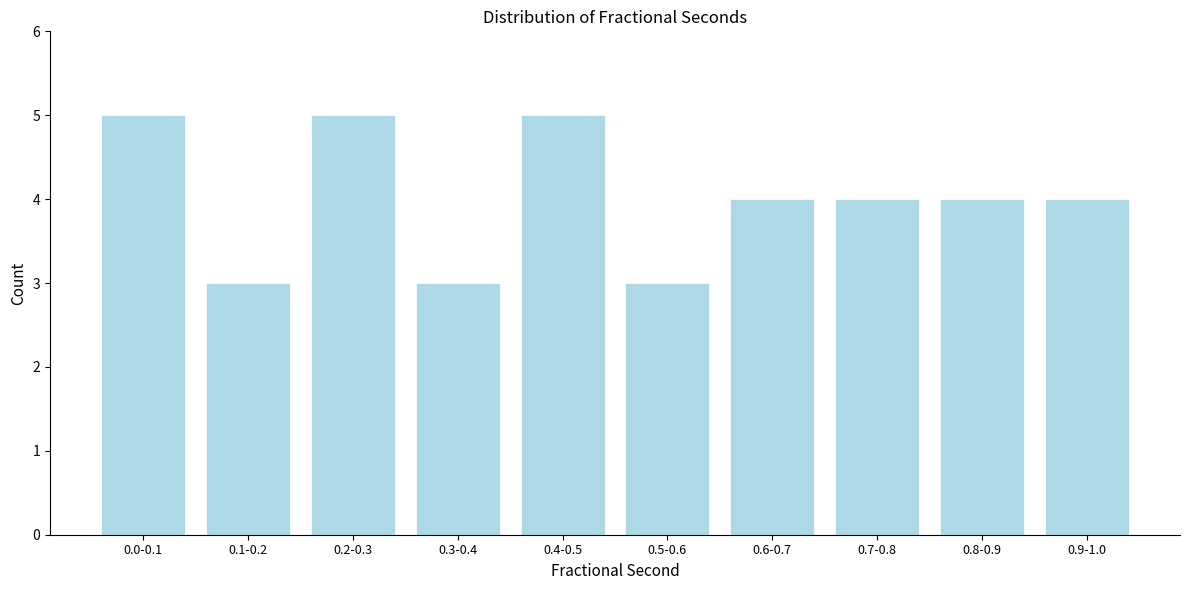

Reading right to left, list all the values displayed in this chart.

4	4	4	4	3	5	3	5	3	5